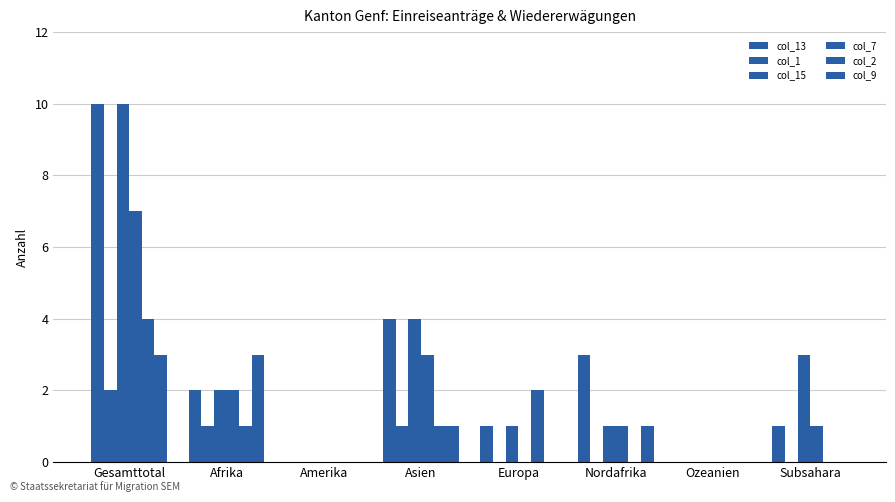

Rank the categories by col_2 value from lowest to highest.

Amerika, Nordafrika, Ozeanien, Subsahara, Afrika, Asien, Europa, Gesamttotal